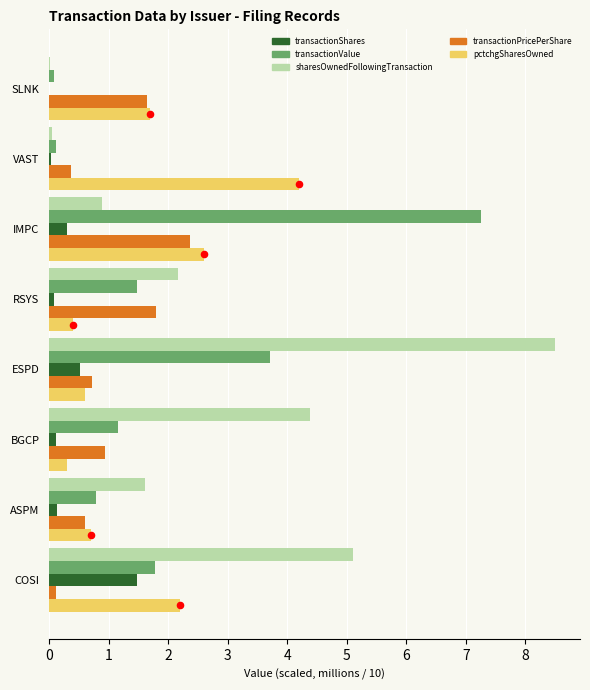

Which series has the largest total across all categories?

sharesOwnedFollowingTransaction